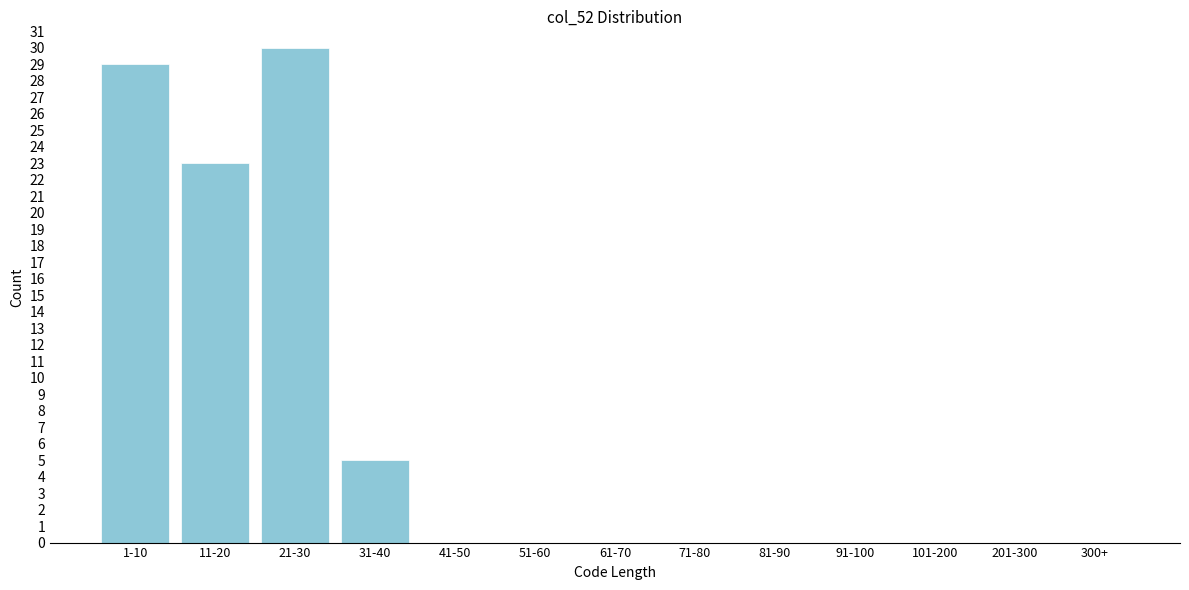

Reading left to right, list all the values displayed in this chart.

1-10=29	11-20=23	21-30=30	31-40=5	41-50=0	51-60=0	61-70=0	71-80=0	81-90=0	91-100=0	101-200=0	201-300=0	300+=0